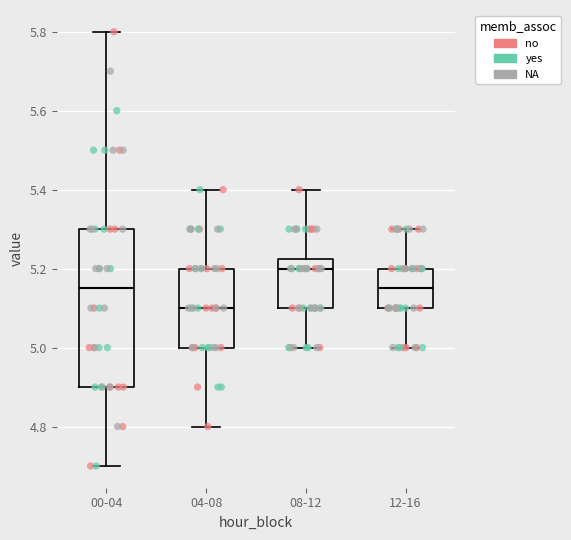

Where does the upper whisker of the box for 00-04 end on the y-axis? The values are not printed on the chart, so give them approximately, as read against the axis.

5.80